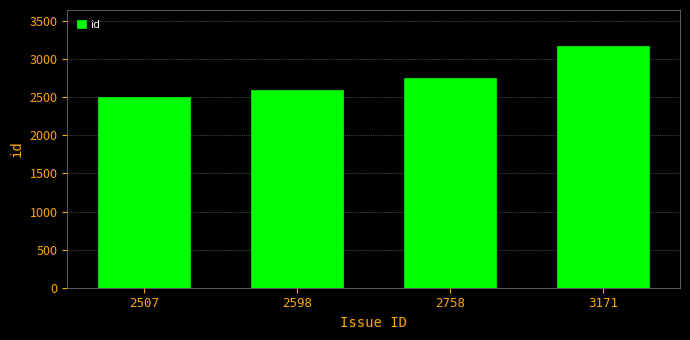

List the labels in order of value, largest first.

3171, 2758, 2598, 2507